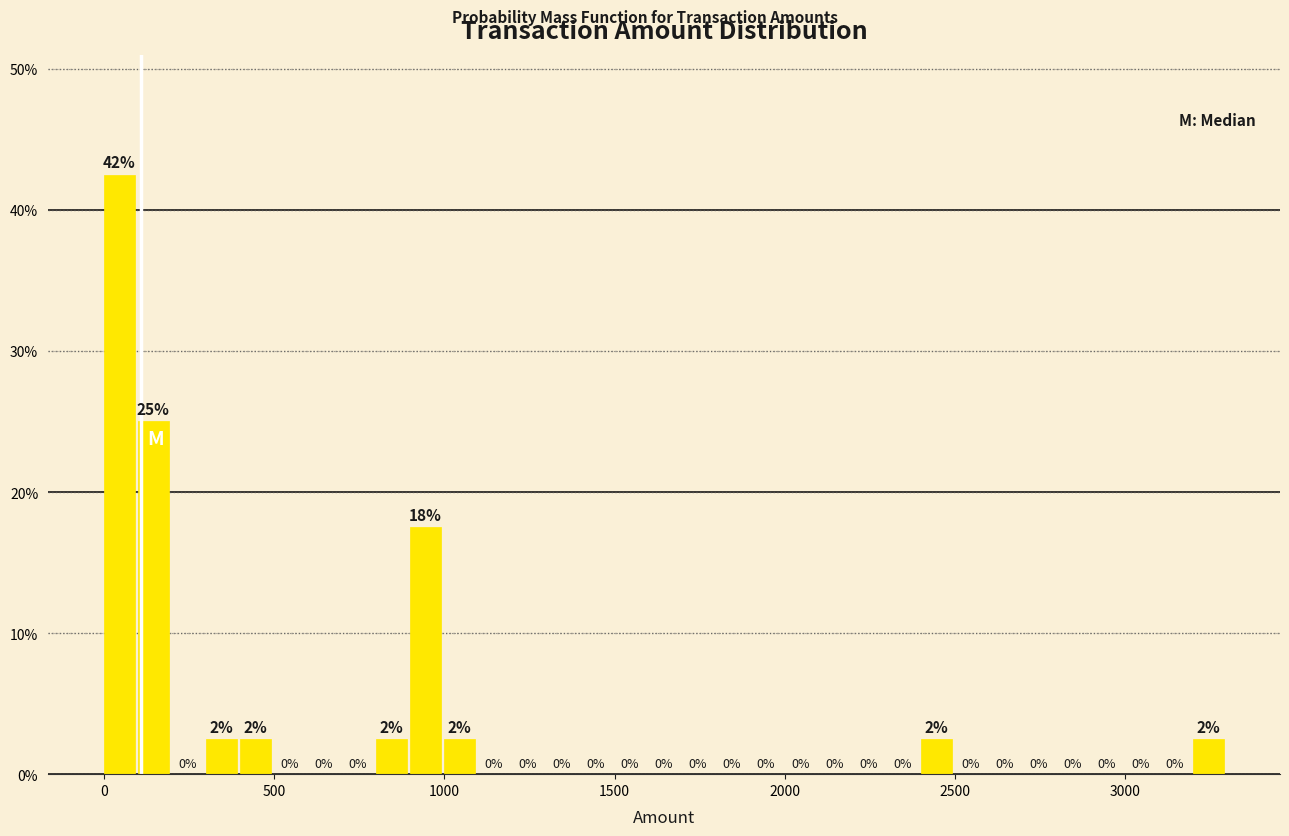

Read against the x-axis, roughly where is the centre of the tallest bar?

50